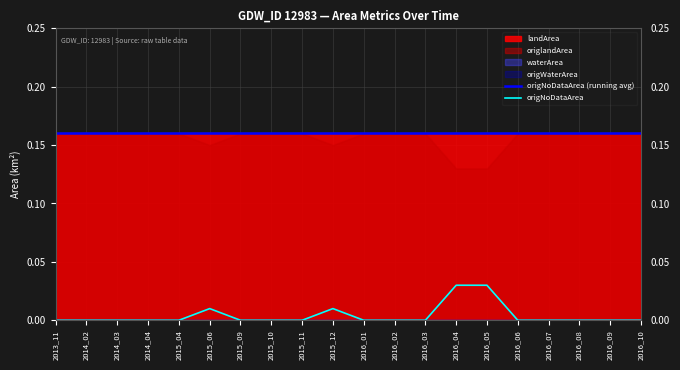

The value of origNoDataArea at 2013_11 is 0.0. True or false?

True